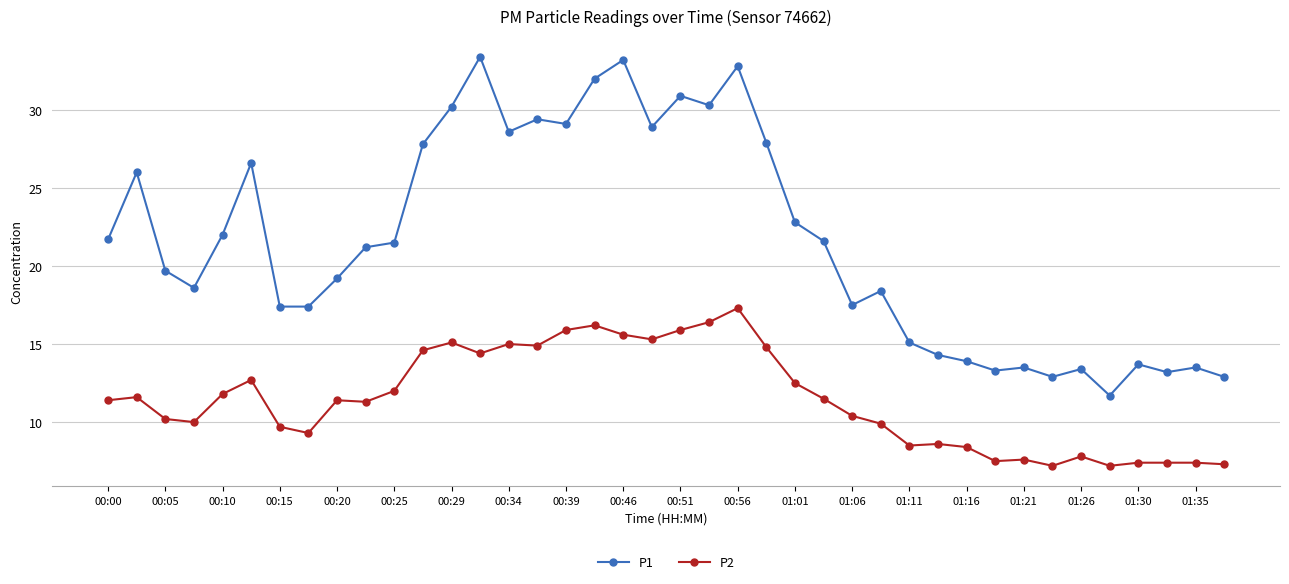

Which series has the largest total across all categories?

P1